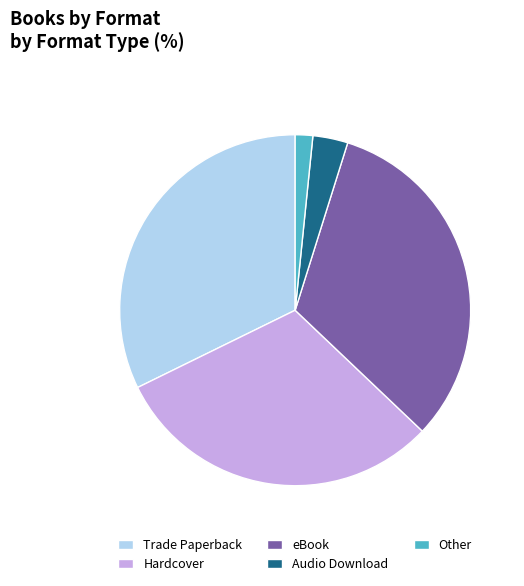

Which category has the smallest portion of the pie?

Other